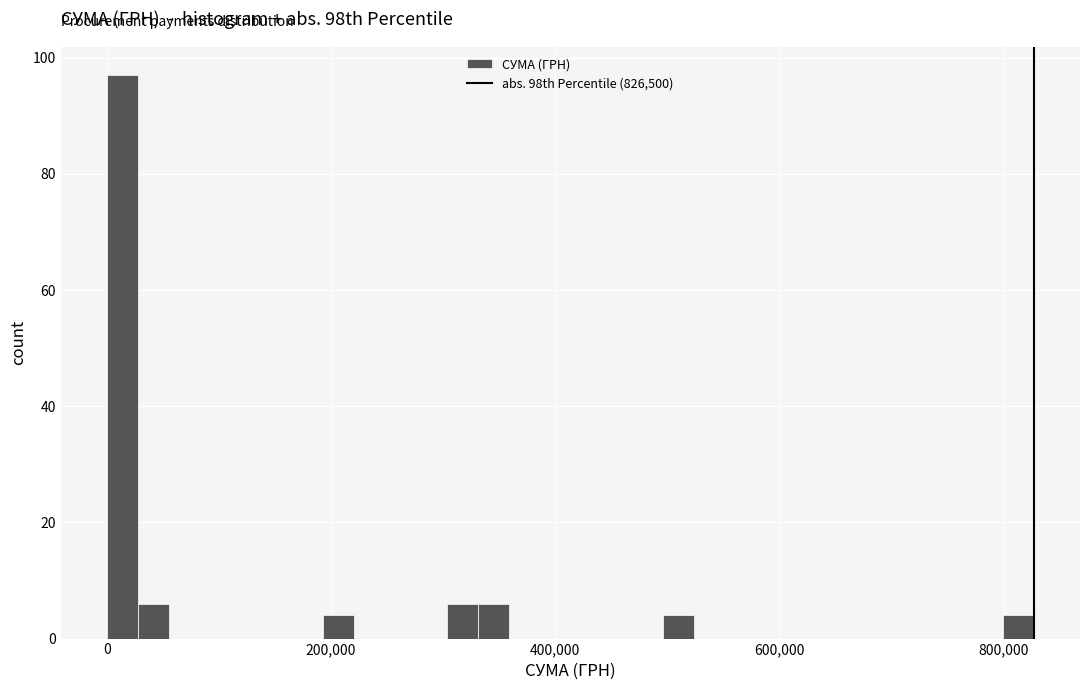

Read against the x-axis, roughly where is the centre of the tallest bar?

20000